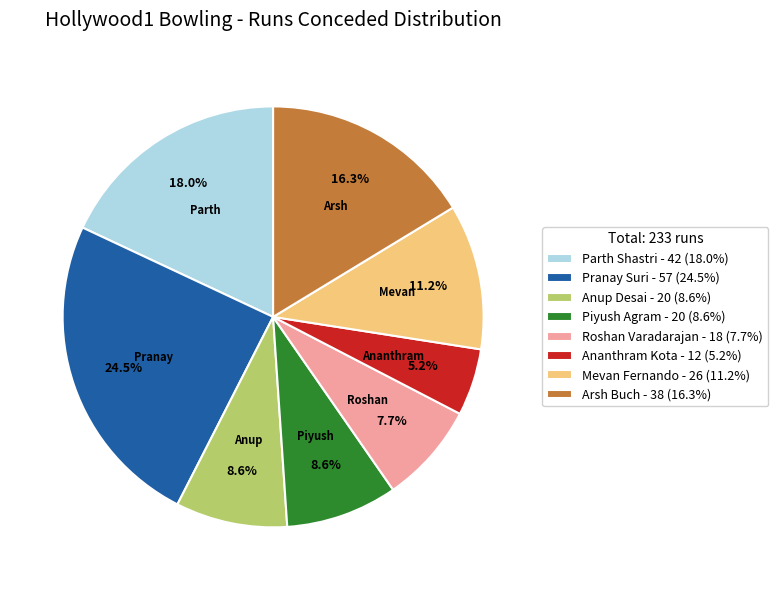

True or false: Piyush Agram accounts for 9% of the total.

True